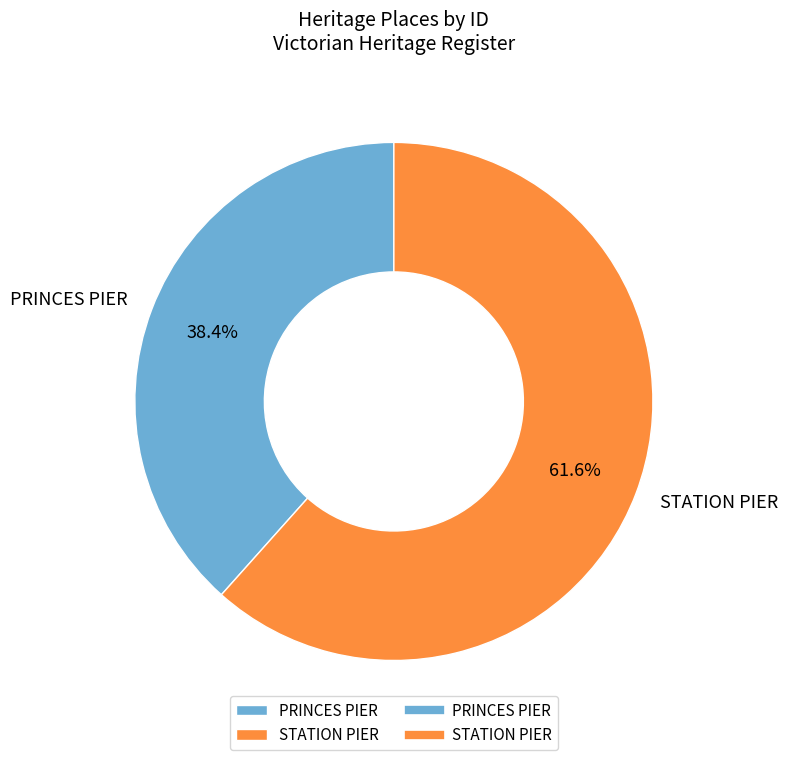

To the nearest percent, what portion does PRINCES PIER represent?

38%